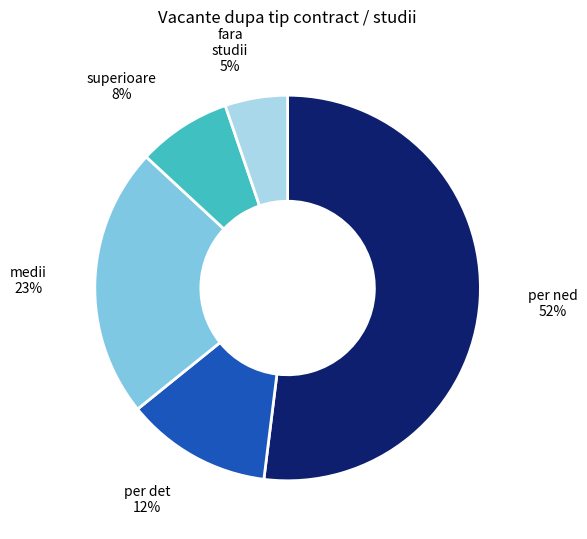

Between per ned and fara studii, which is larger?

per ned